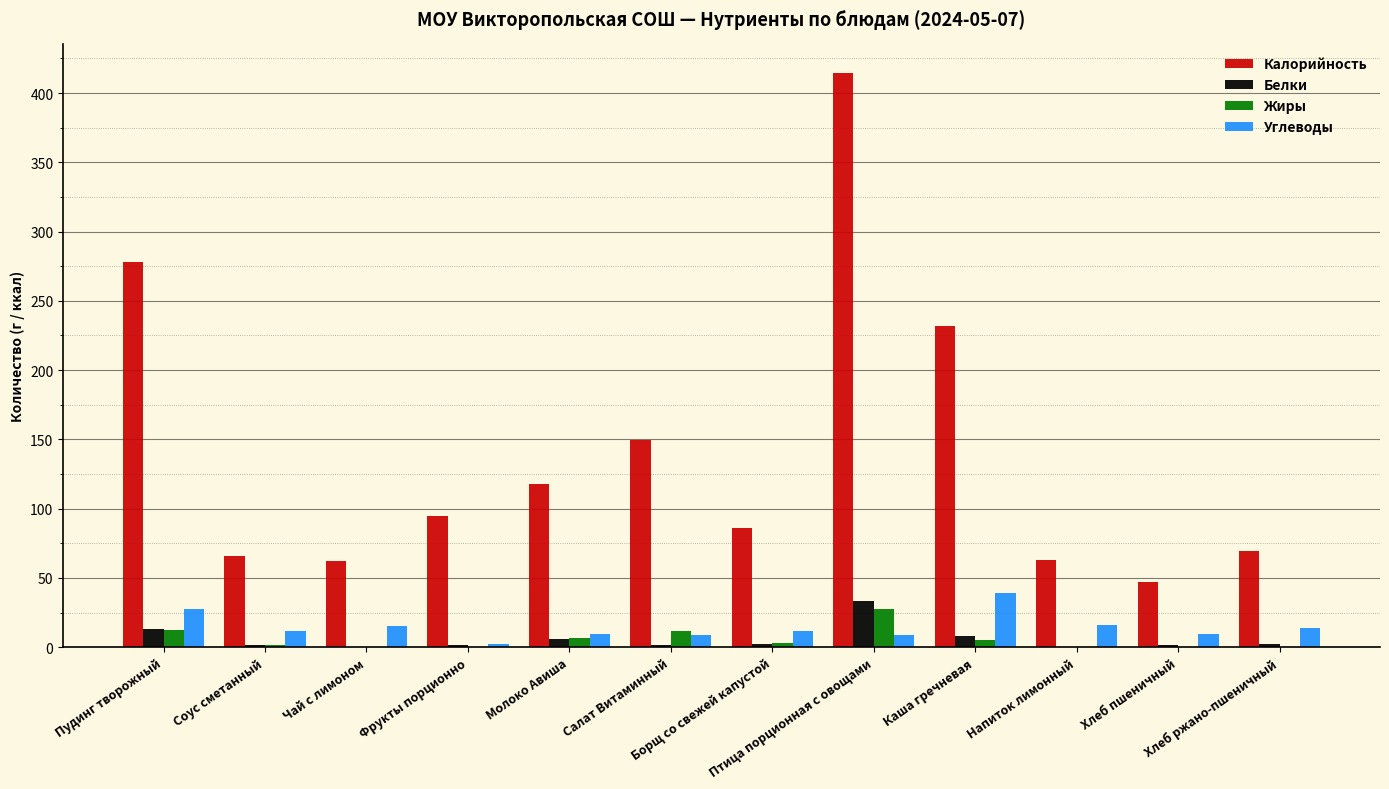

The Жиры series shows 0.2 at Хлеб пшеничный. True or false?

True